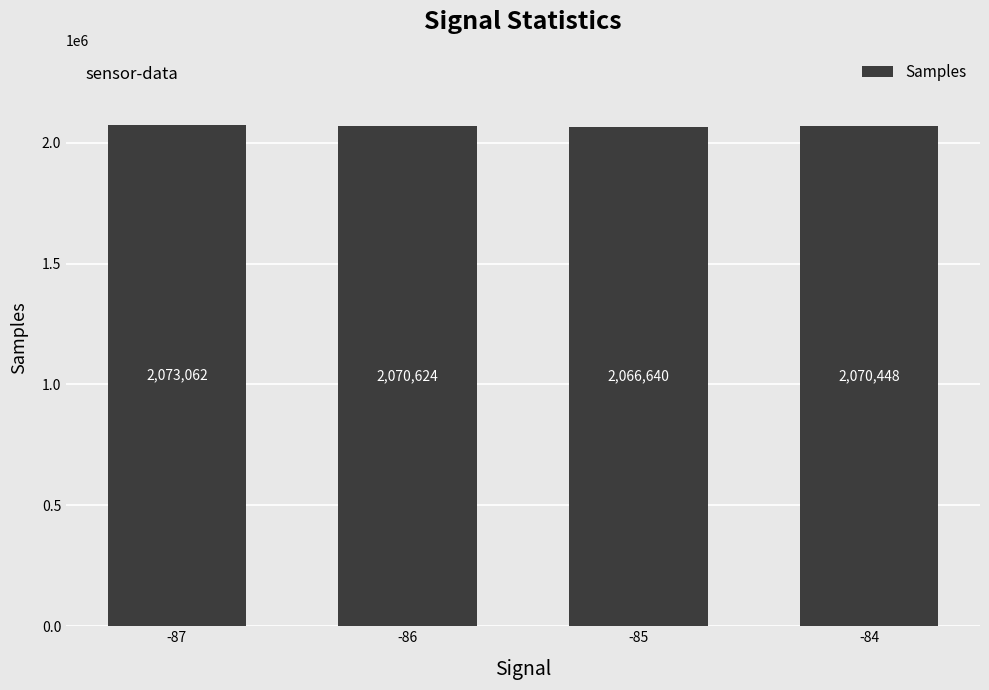

Approximately how many times larger is the value at -87 compared to -84?

1.0